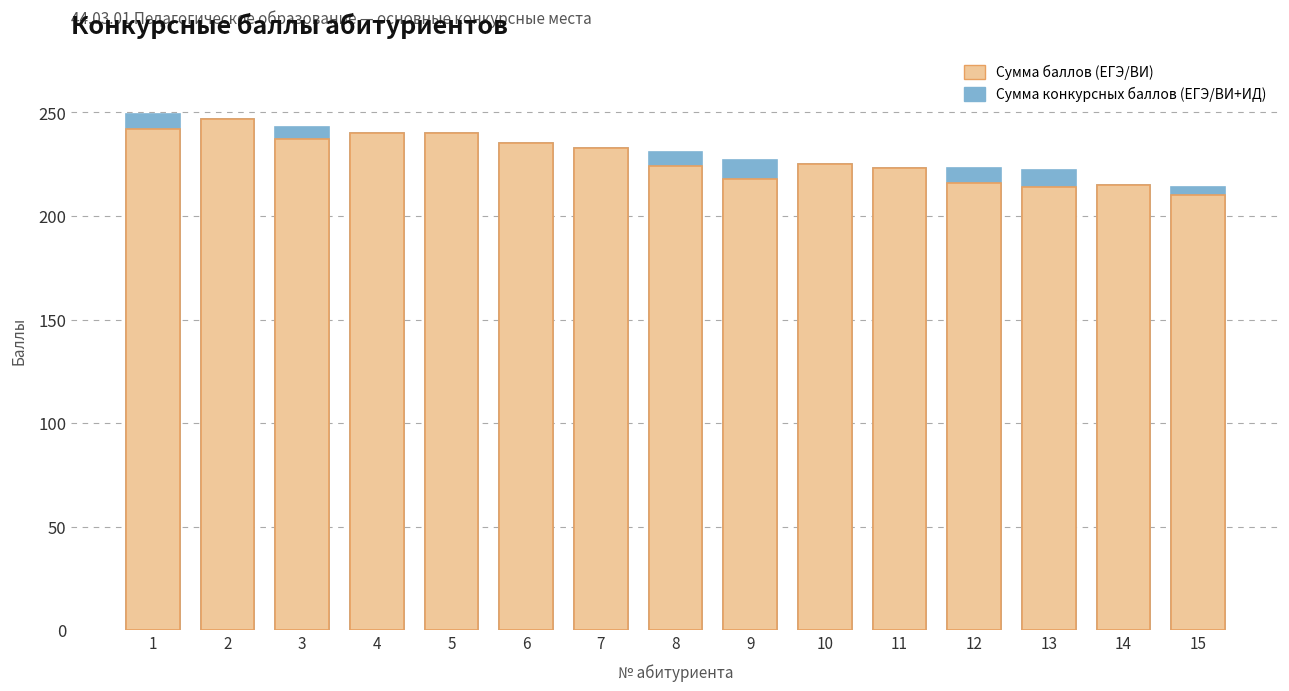

At how many categories does at least one series exceed 245?

2